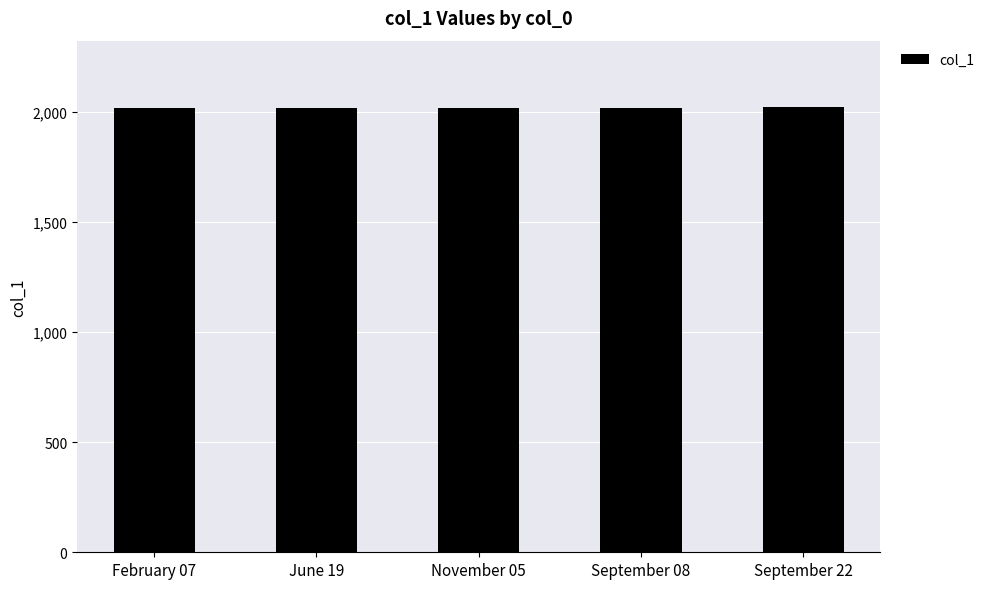

Count the values in the range 2018 to 2019.

3